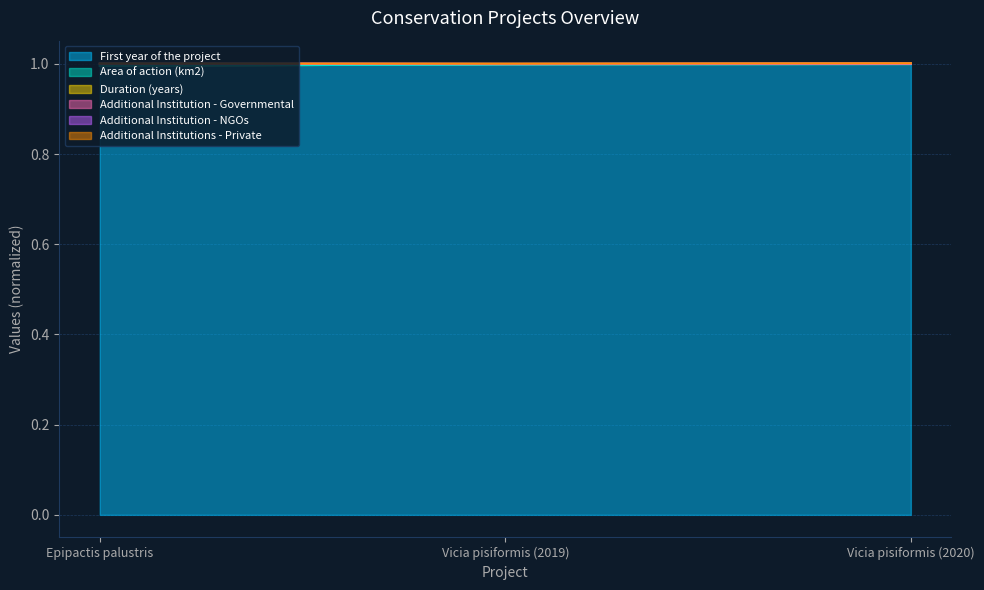

What is the label of the 2nd point from the right?

Vicia pisiformis (2019)